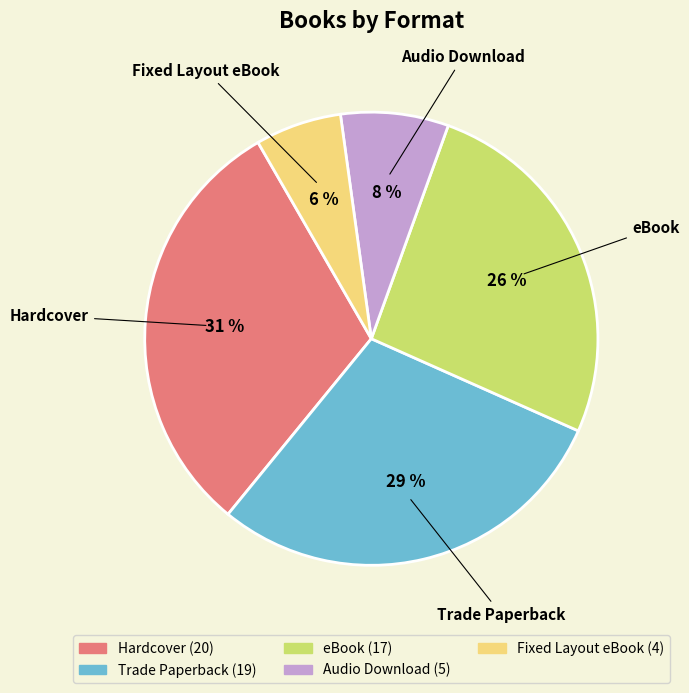

Does eBook account for over 50% of the chart?

No